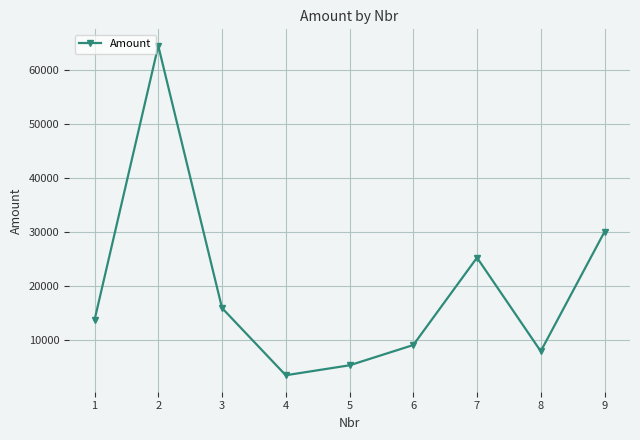

What is the smallest value displayed?

3560.6